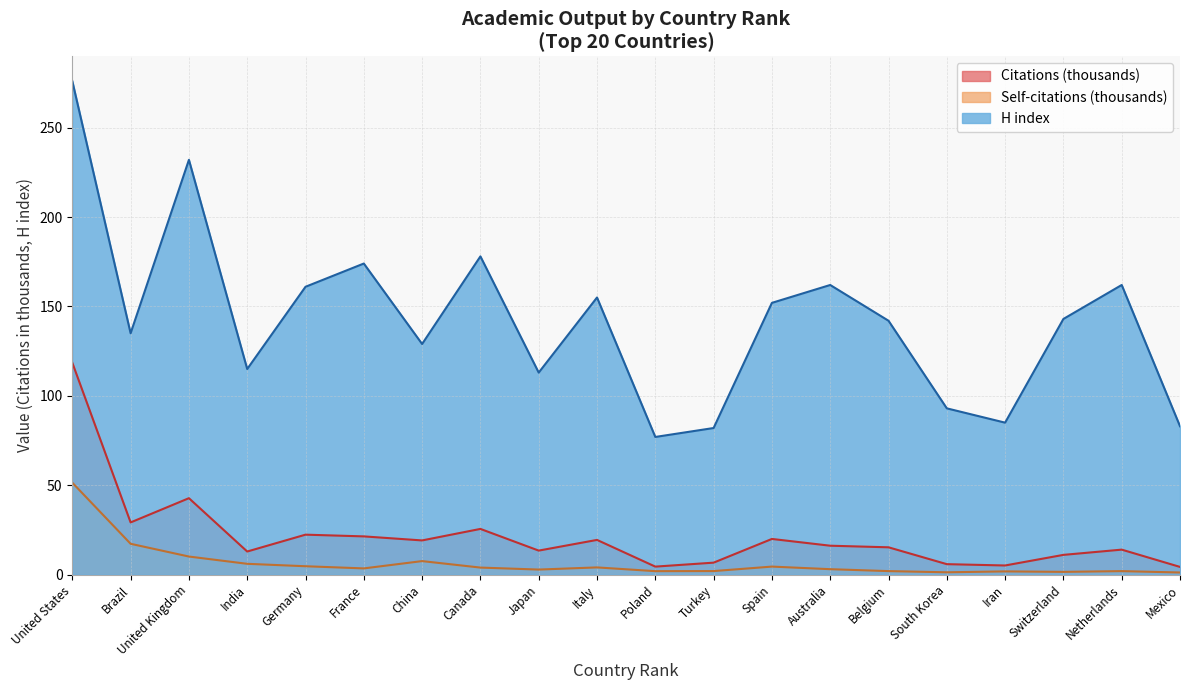

At how many categories does at least one series exceed 159?

7